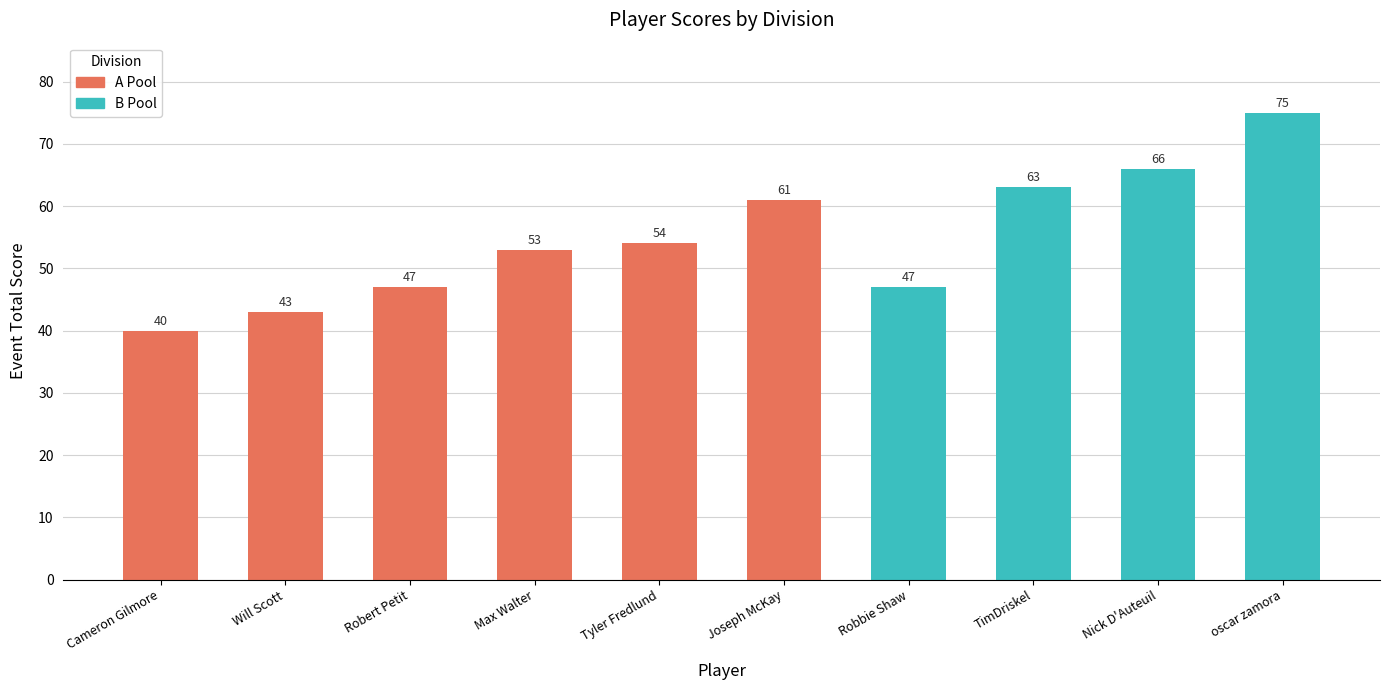

What is the sum of all values?

549